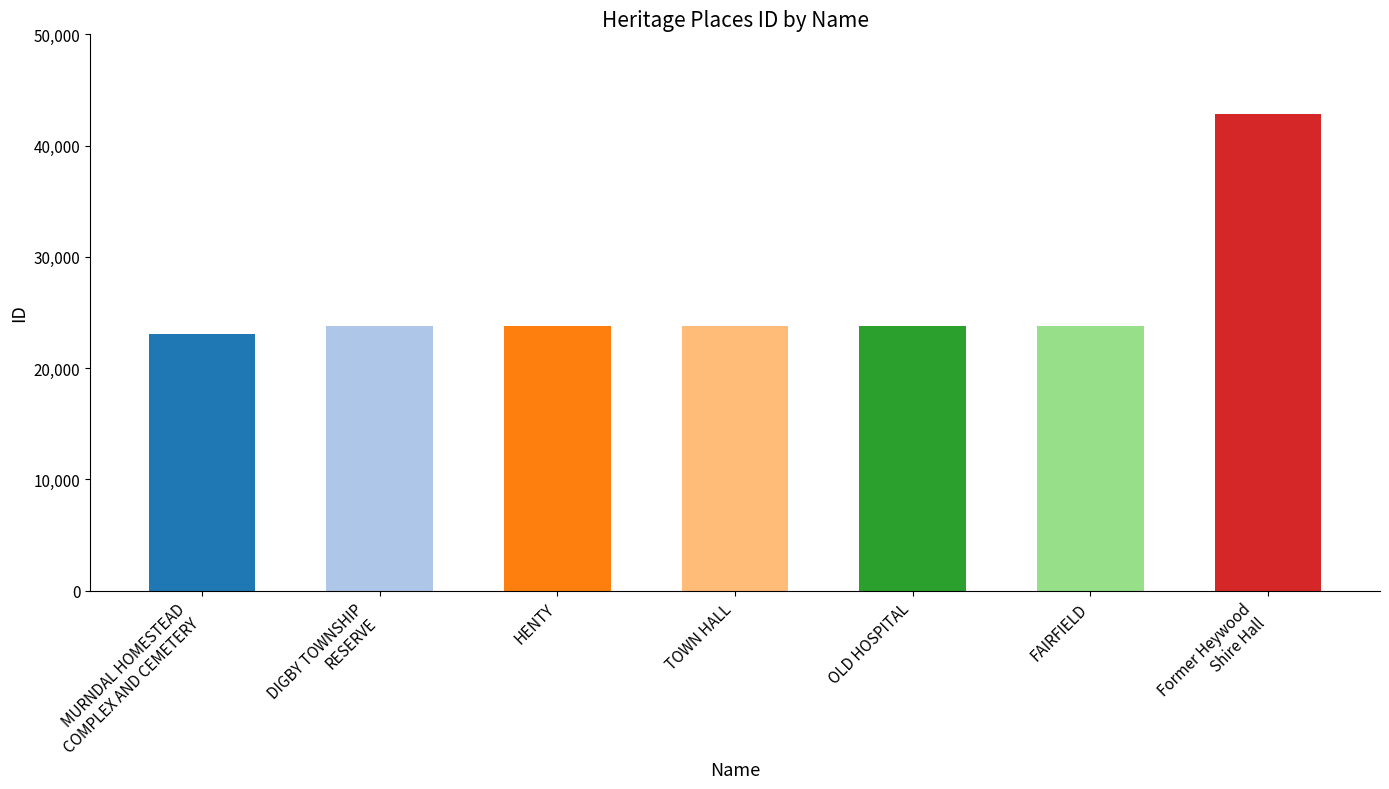

What is the difference between the second highest and second lowest values?

15